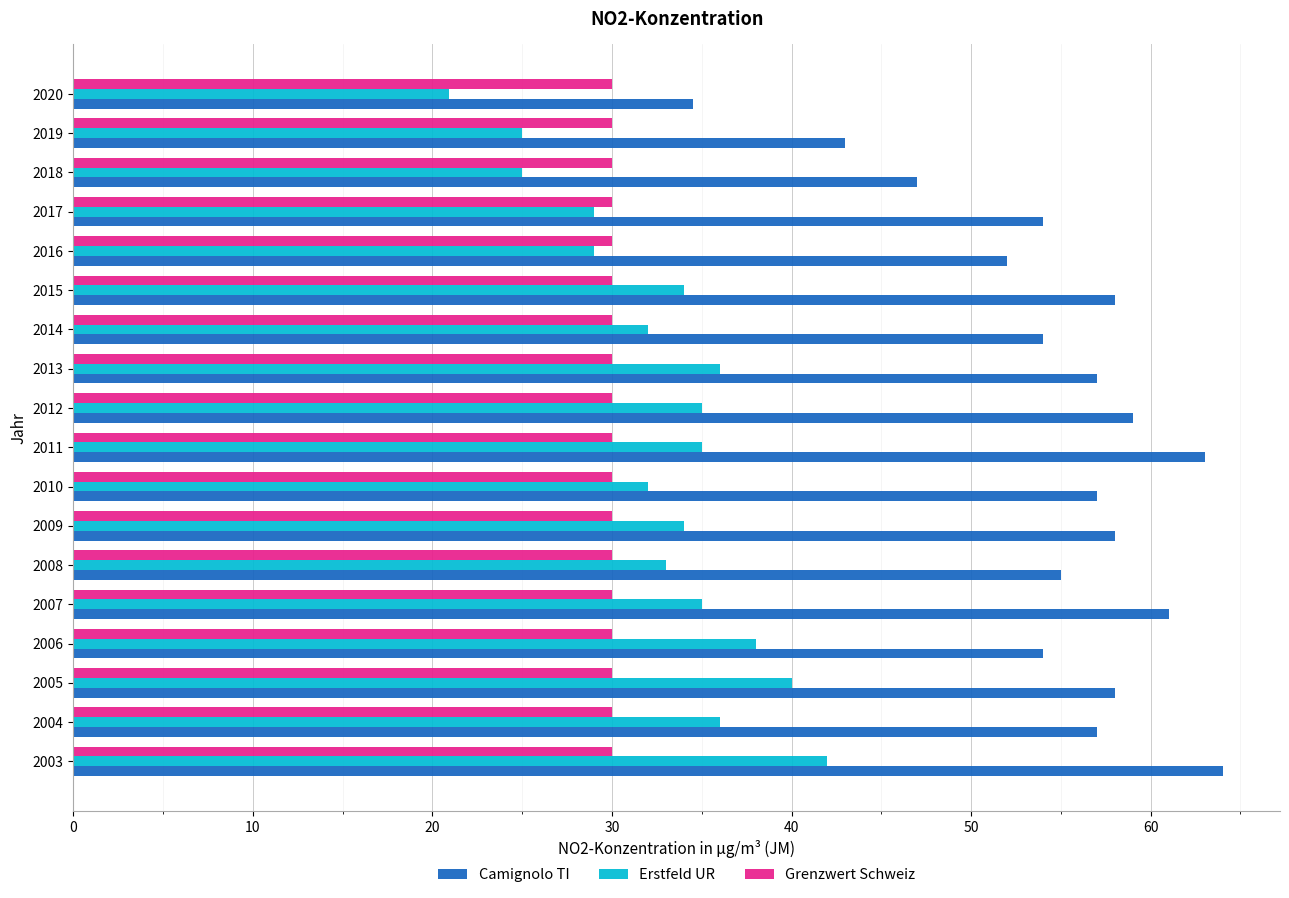

True or false: Grenzwert Schweiz has a value of 30.0 at 2003.

True